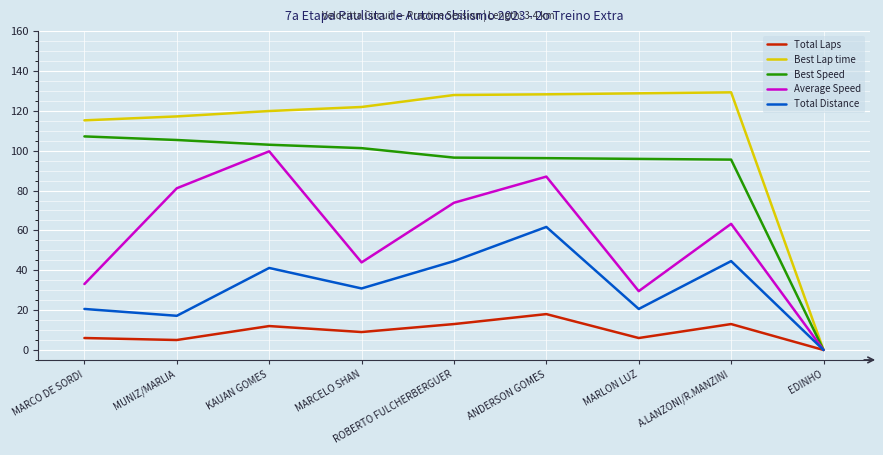

How many values in the Best Speed series are below 96?

3